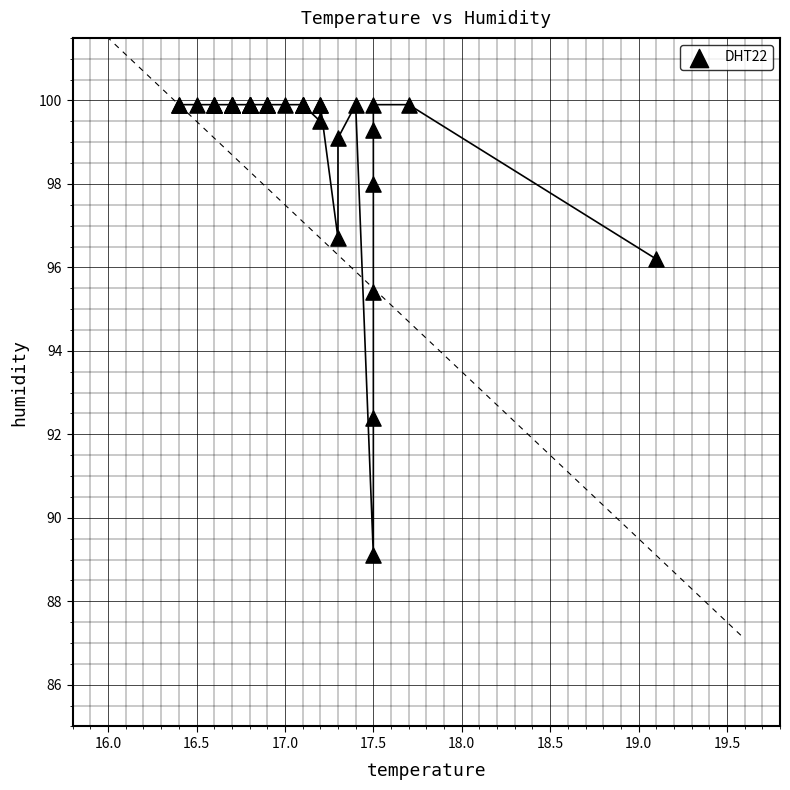

What Y value in the scatter plot is closest to 94?

95.4